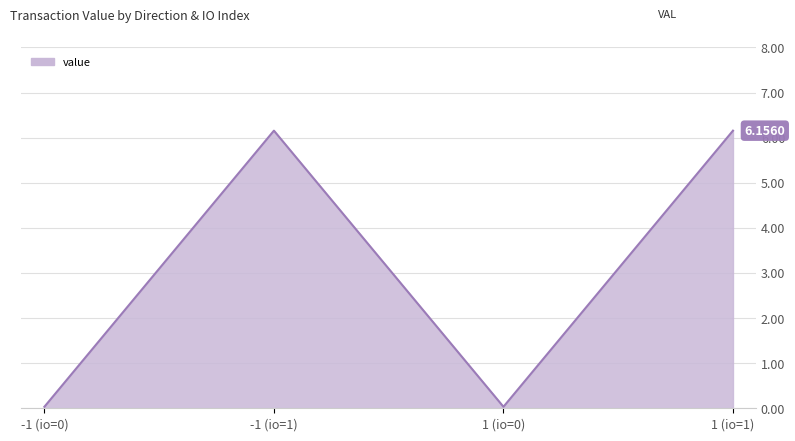

Where is the first local maximum?

-1 (io=1)